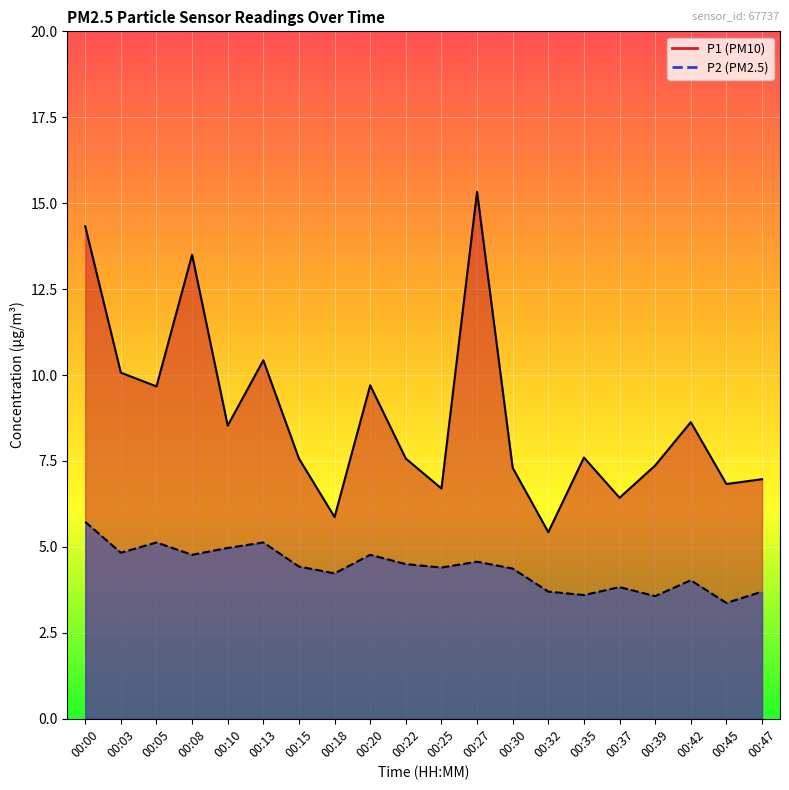

At how many categories does at least one series exceed 6?

18